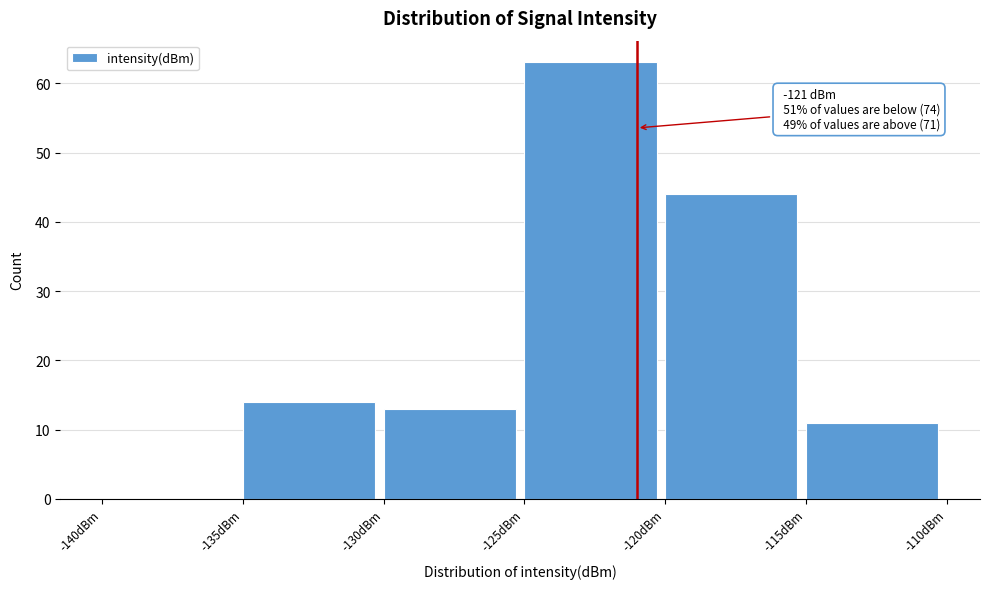

Over which range of the x-axis is the bar tallest?

-125 to -120